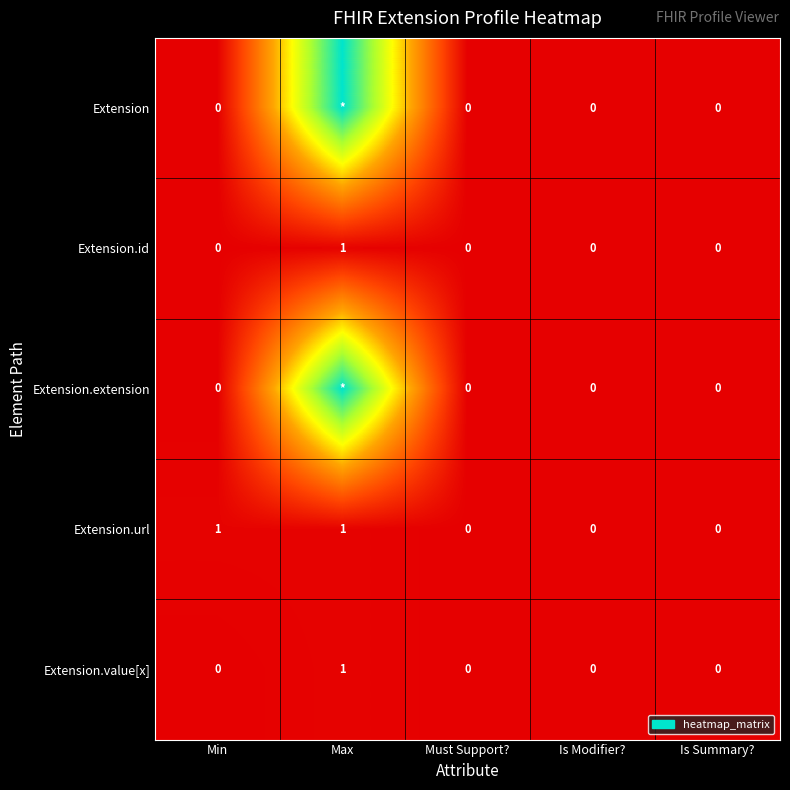

At which label does Extension.id reach its peak?

Max